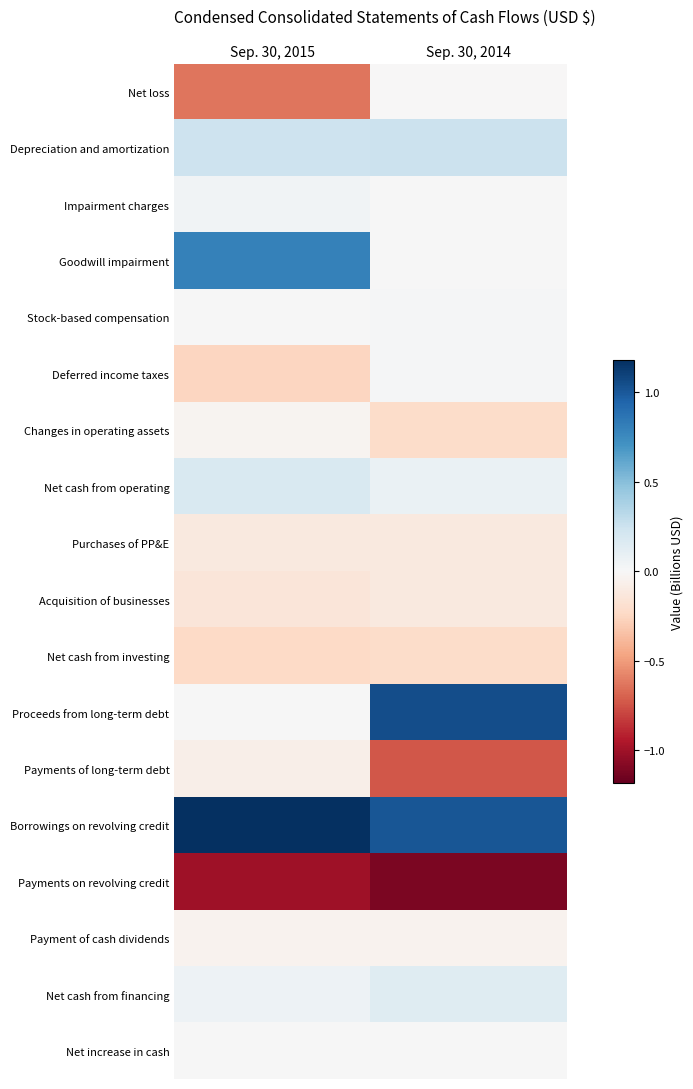

Which has a higher value, Sep. 30, 2015 or Sep. 30, 2014?

Sep. 30, 2014